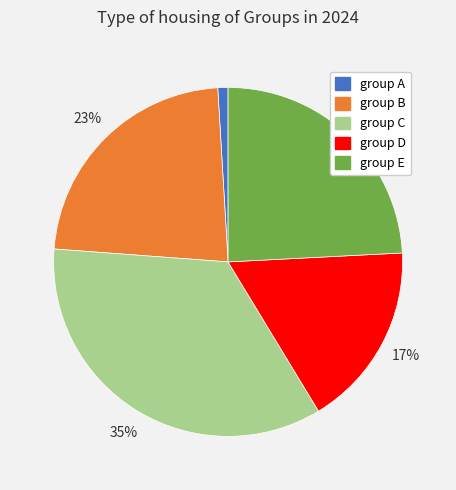

What percentage is the group E slice, to the nearest percent?

24%